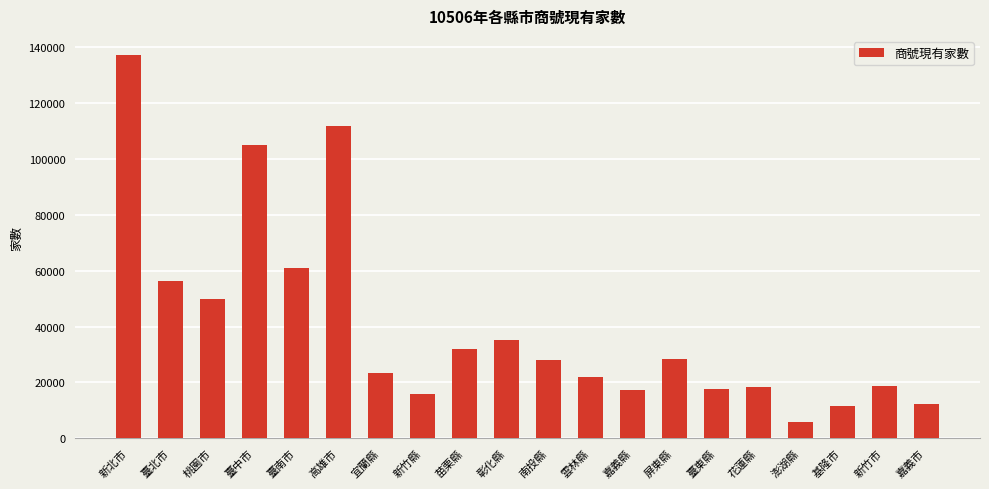

What is the sum of the values at 屏東縣 and 新竹市?

47093